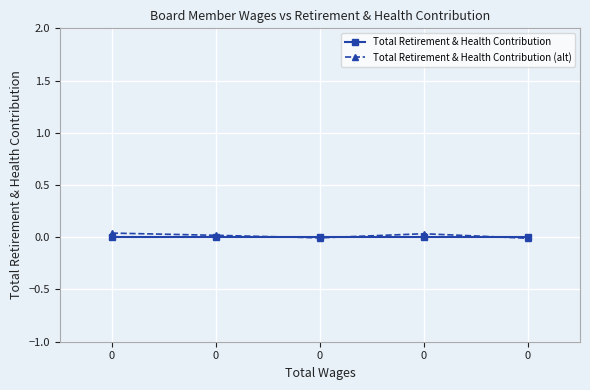

What are all the series names shown in the legend?

Total Retirement & Health Contribution, Total Retirement & Health Contribution (alt)